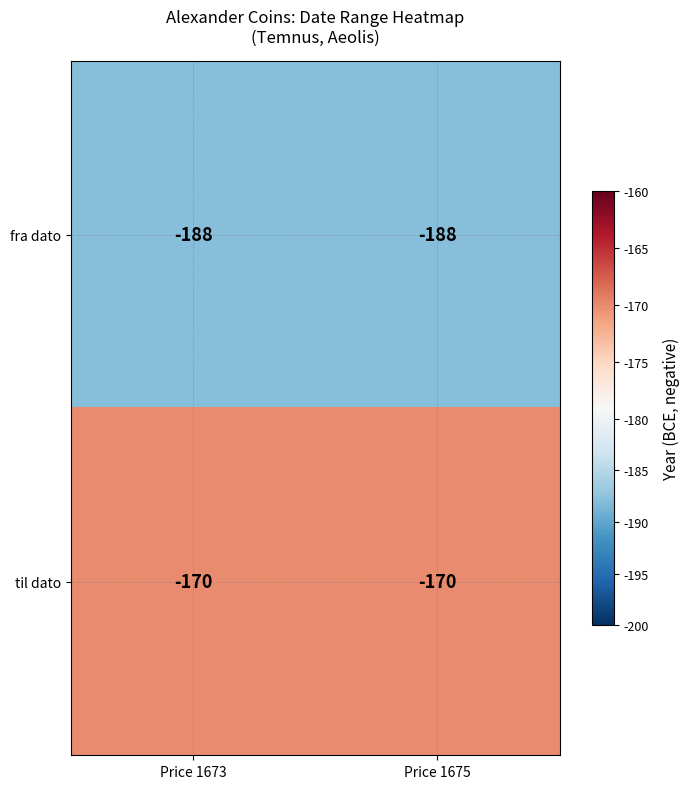

Rank the series at Price 1673 from highest to lowest value.

til dato, fra dato